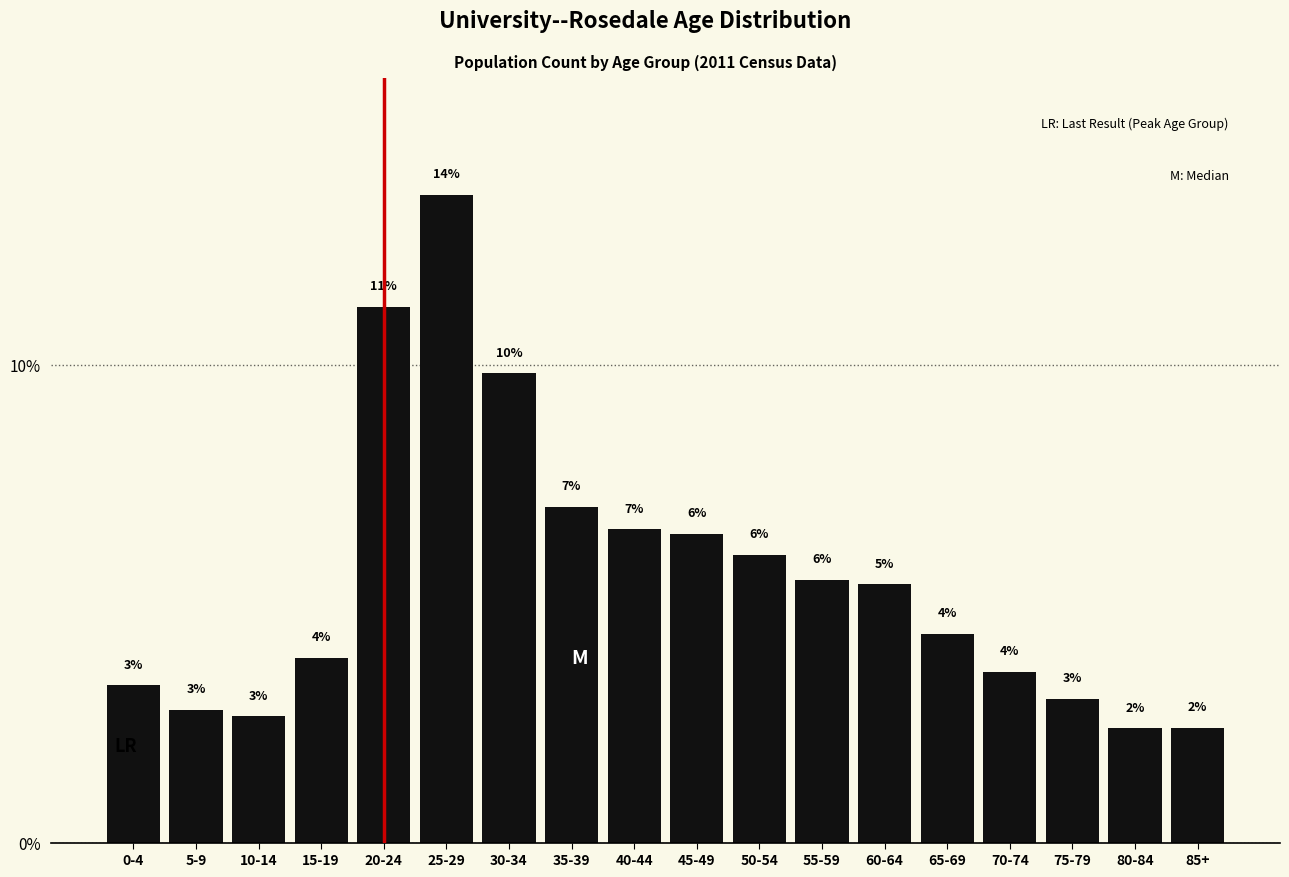

What is the label of the 1st bar from the left?

0-4